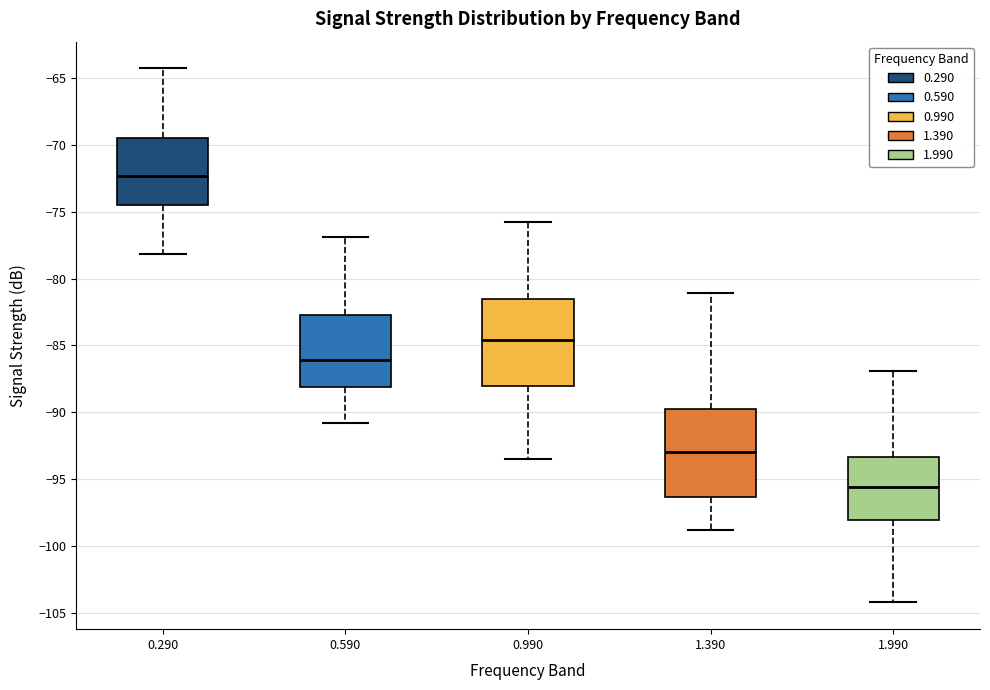

Reading left to right, read every box against the y-axis: the position of its median line, the range the box covers, and the ends of its whiskers. The values are not printed on the chart, so give them approximately, as read against the axis.

0.290: median -72.5, box -74.5 to -69.5, whiskers -78.0 to -64.5
0.590: median -86.0, box -88.0 to -82.5, whiskers -91.0 to -77.0
0.990: median -84.5, box -88.0 to -81.5, whiskers -93.5 to -76.0
1.390: median -93.0, box -96.5 to -89.5, whiskers -99.0 to -81.0
1.990: median -95.5, box -98.0 to -93.5, whiskers -104.0 to -87.0